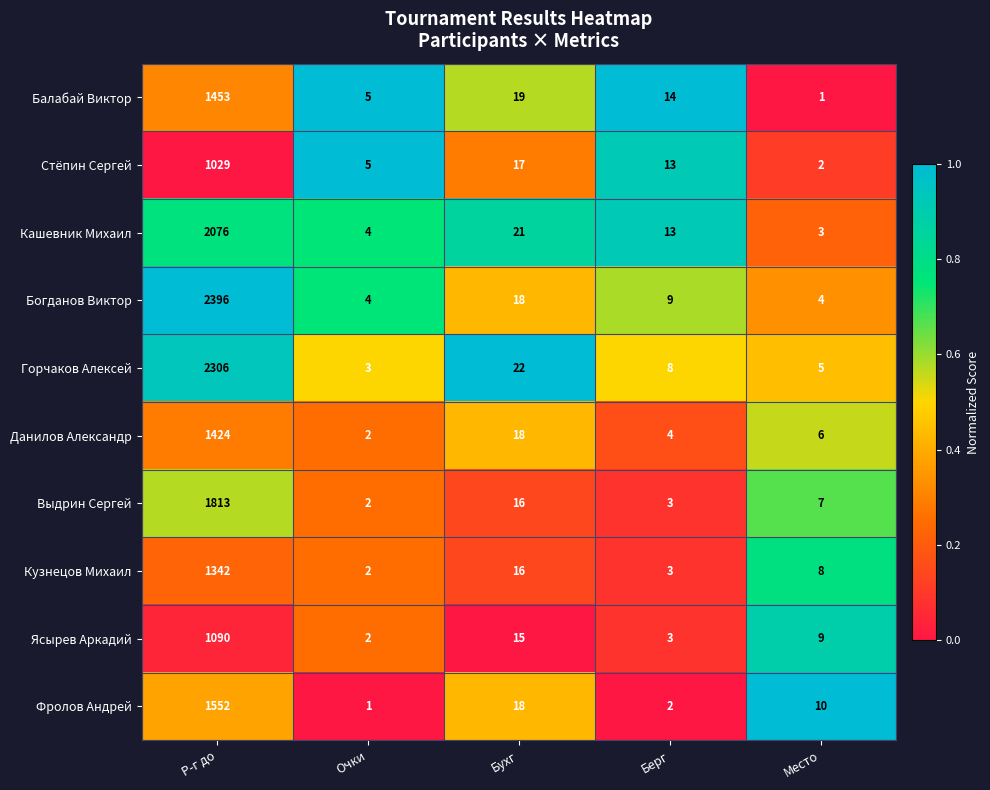

Which series has the widest spread of values?

Богданов Виктор